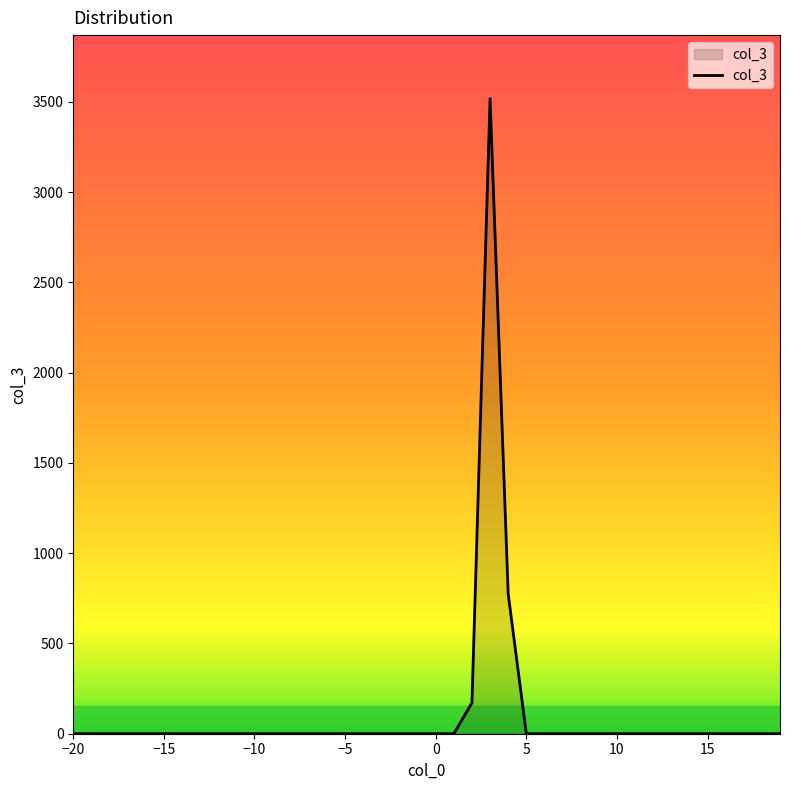

What is the difference between the maximum and minimum values?

3518